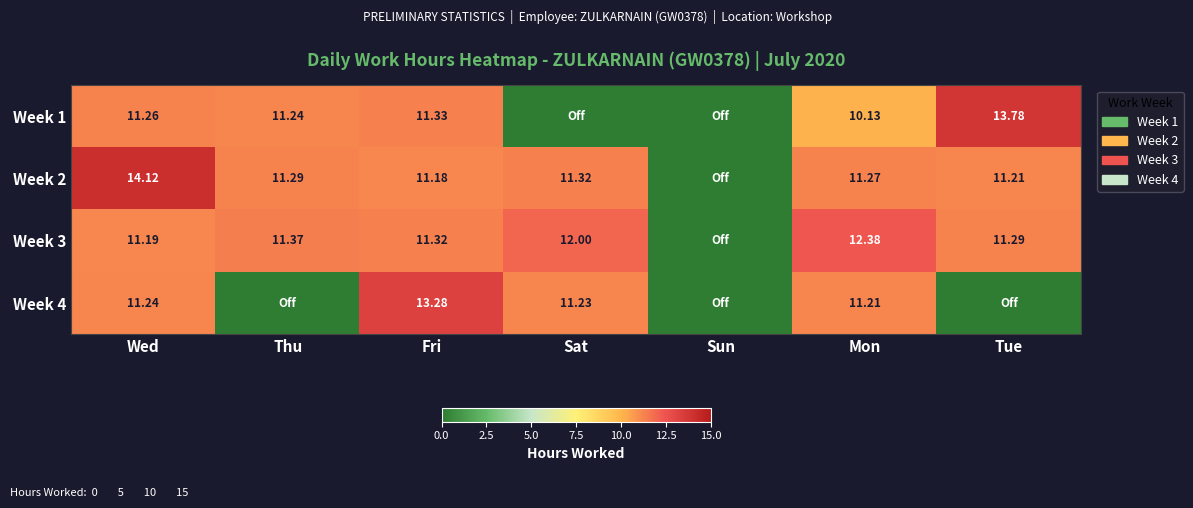

Is the value of Week 1 at Tue greater than the value of Week 4 at Mon?

Yes